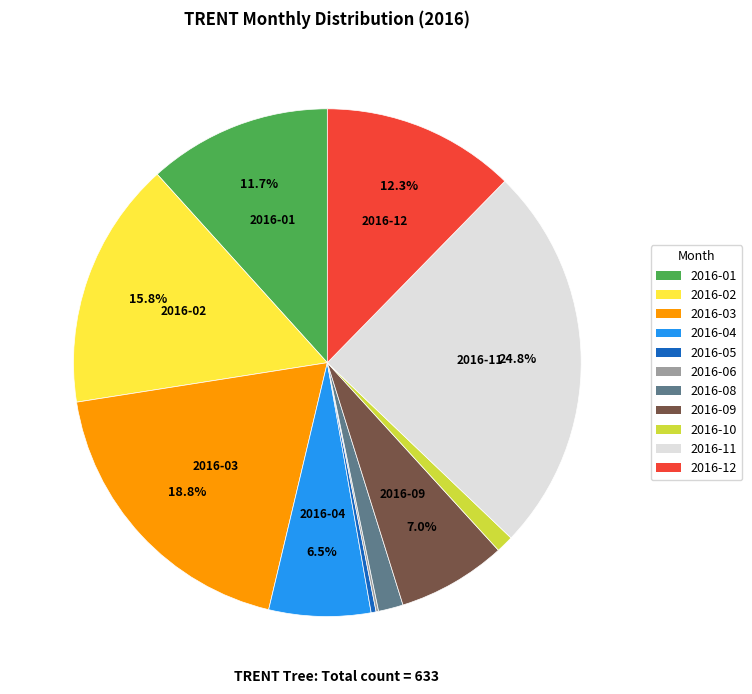

Does 2016-03 represent more than half of the total?

No